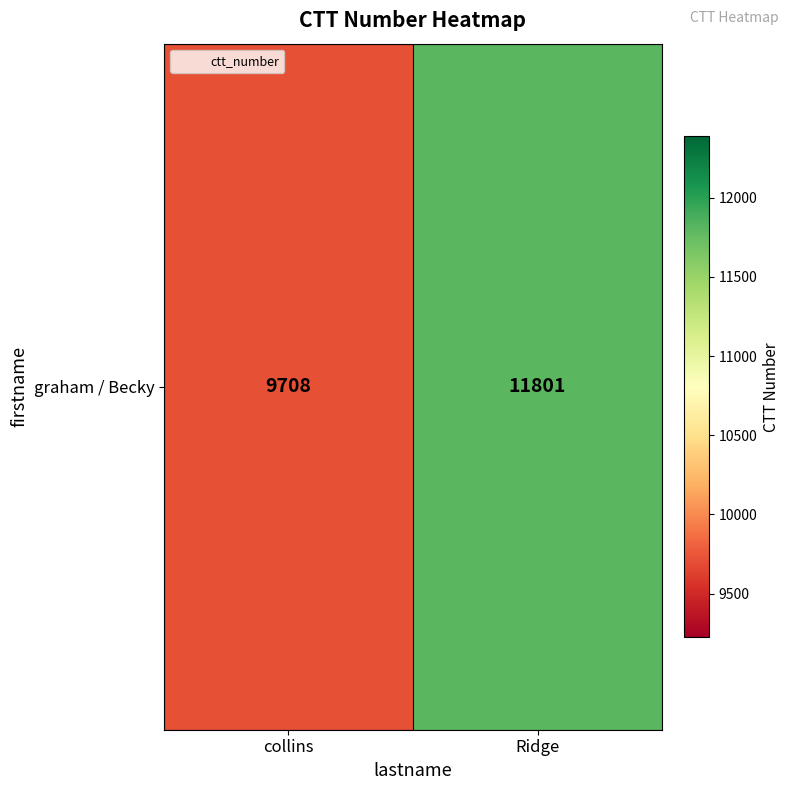

Rank the categories by value from highest to lowest.

Ridge, collins